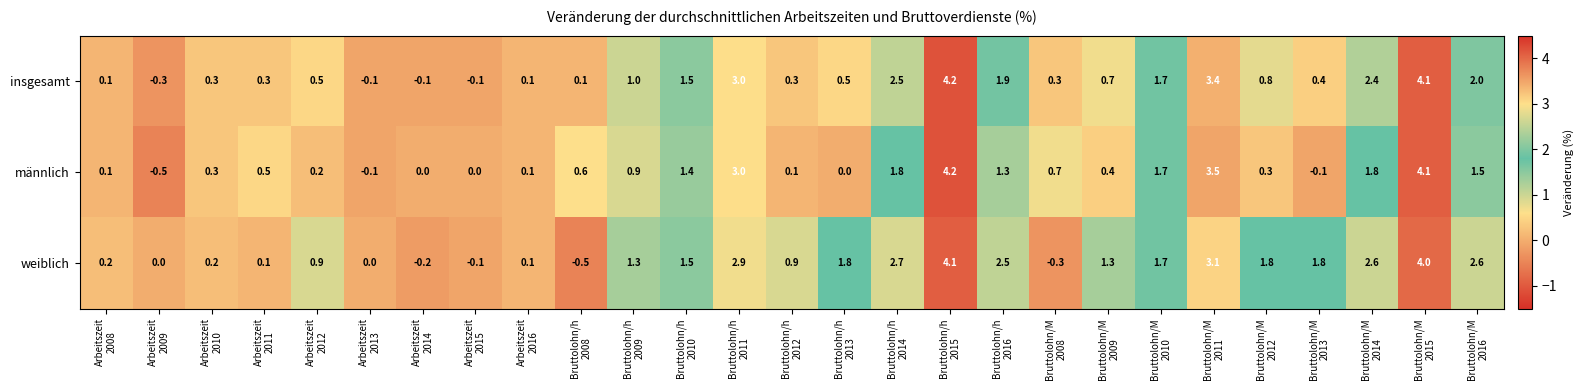

List the series in order of their overall mean, highest first.

weiblich, insgesamt, männlich